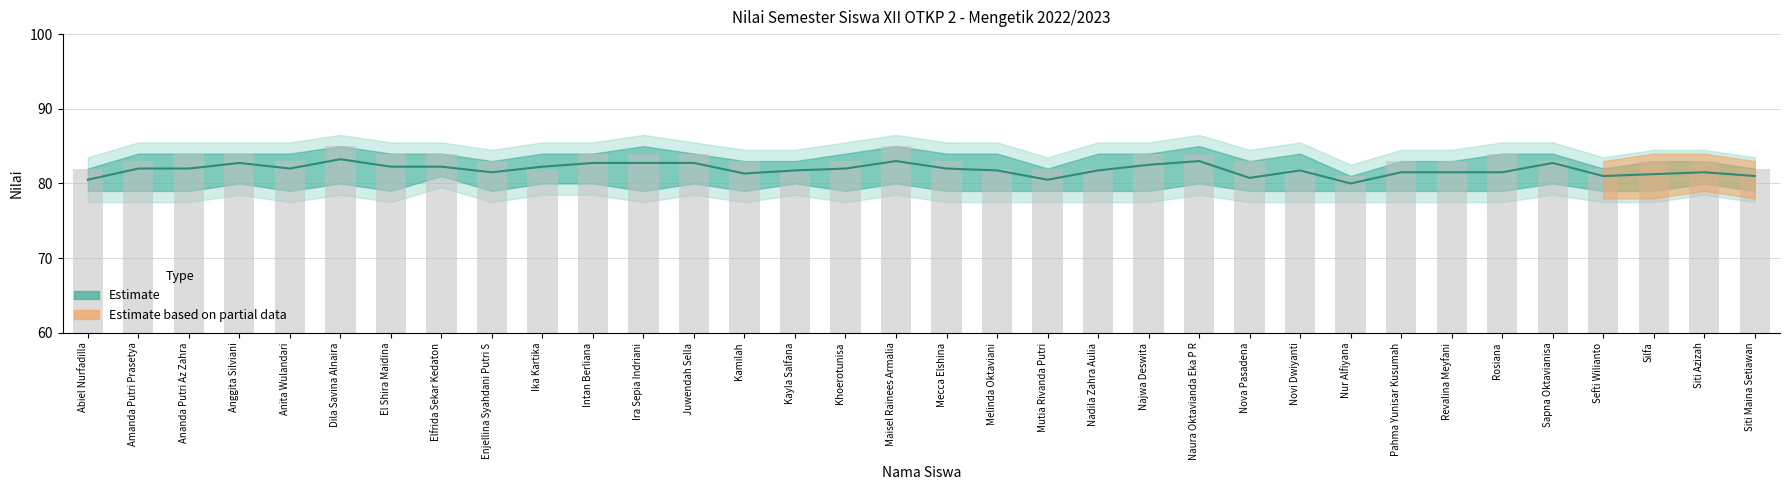

Where is the data nearest to the value 23?

Amanda Putri Prasetya